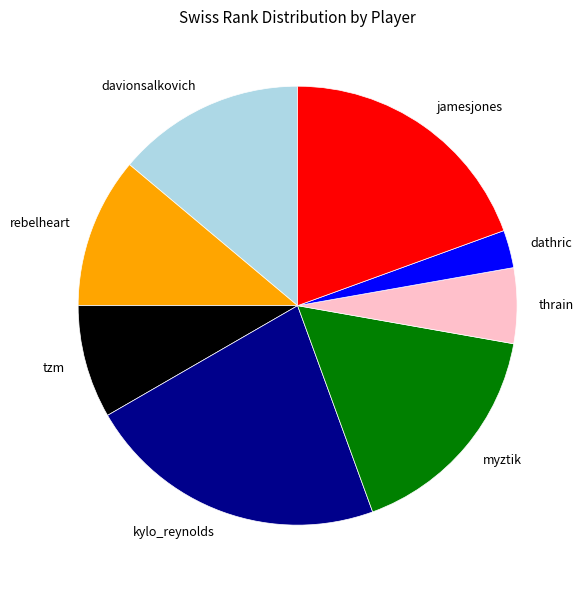

Is thrain the majority of the pie?

No